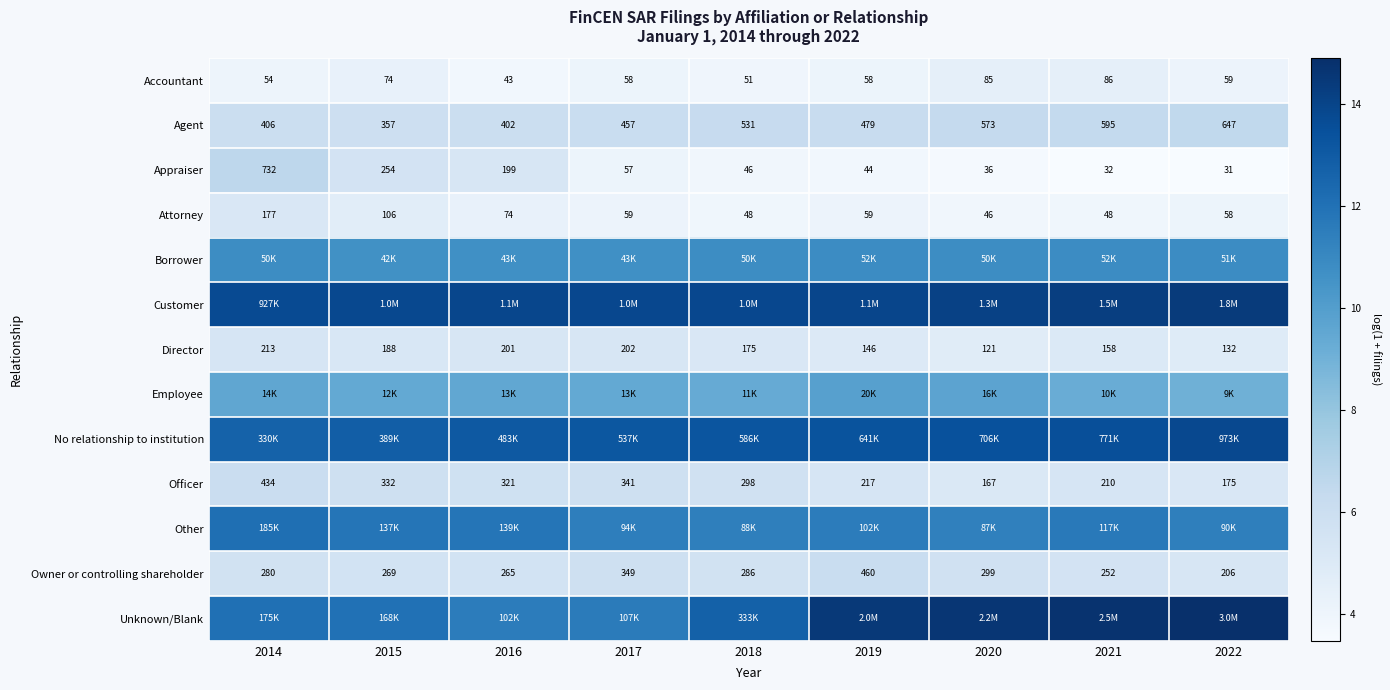

Is the value of Agent at 2016 greater than the value of Accountant at 2020?

Yes